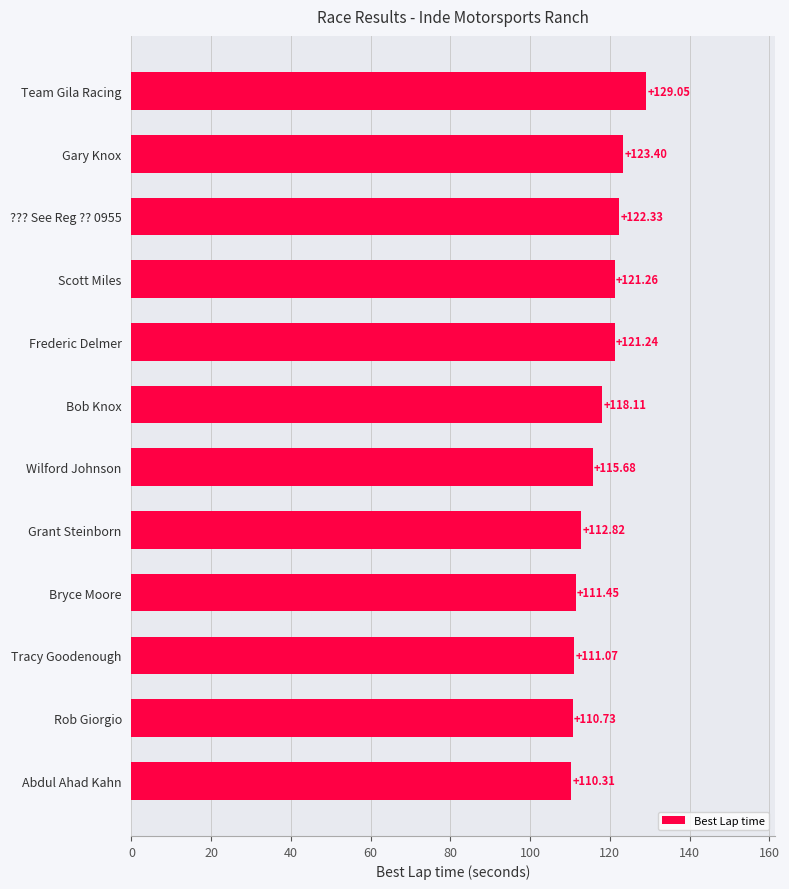

What is the average value?

117.3